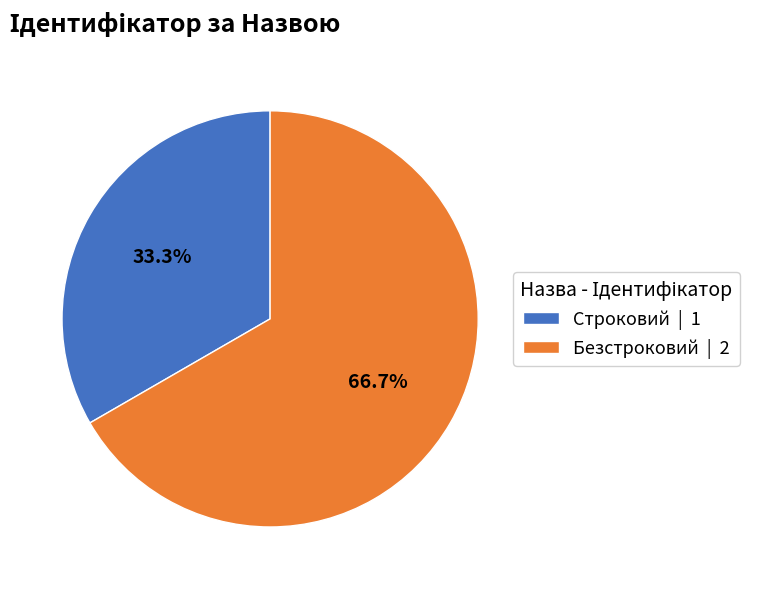

What is the total percentage of Безстроковий and Строковий?

100.0%